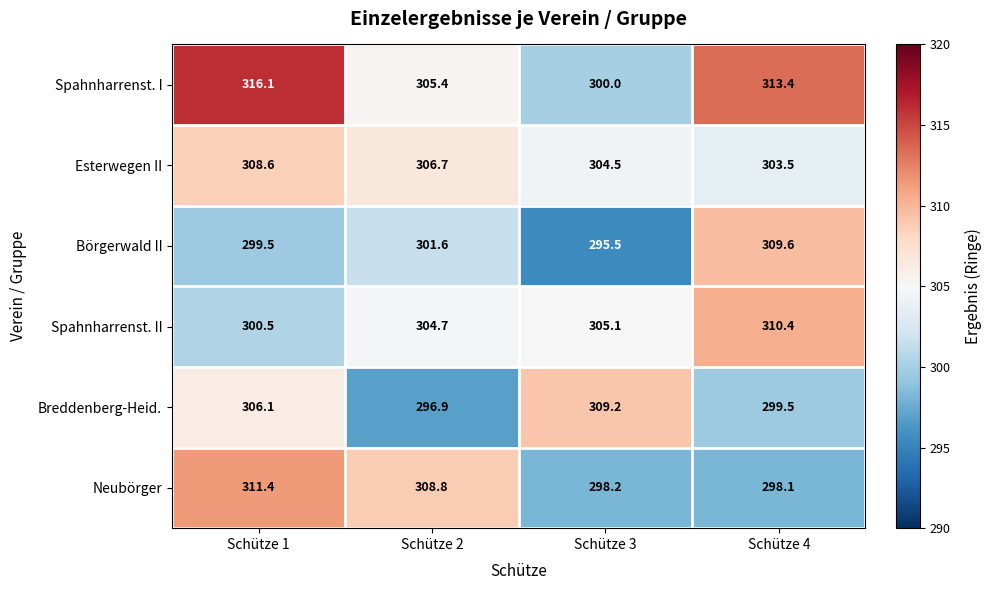

How many data points in Spahnharrenst. I are less than 313?

2